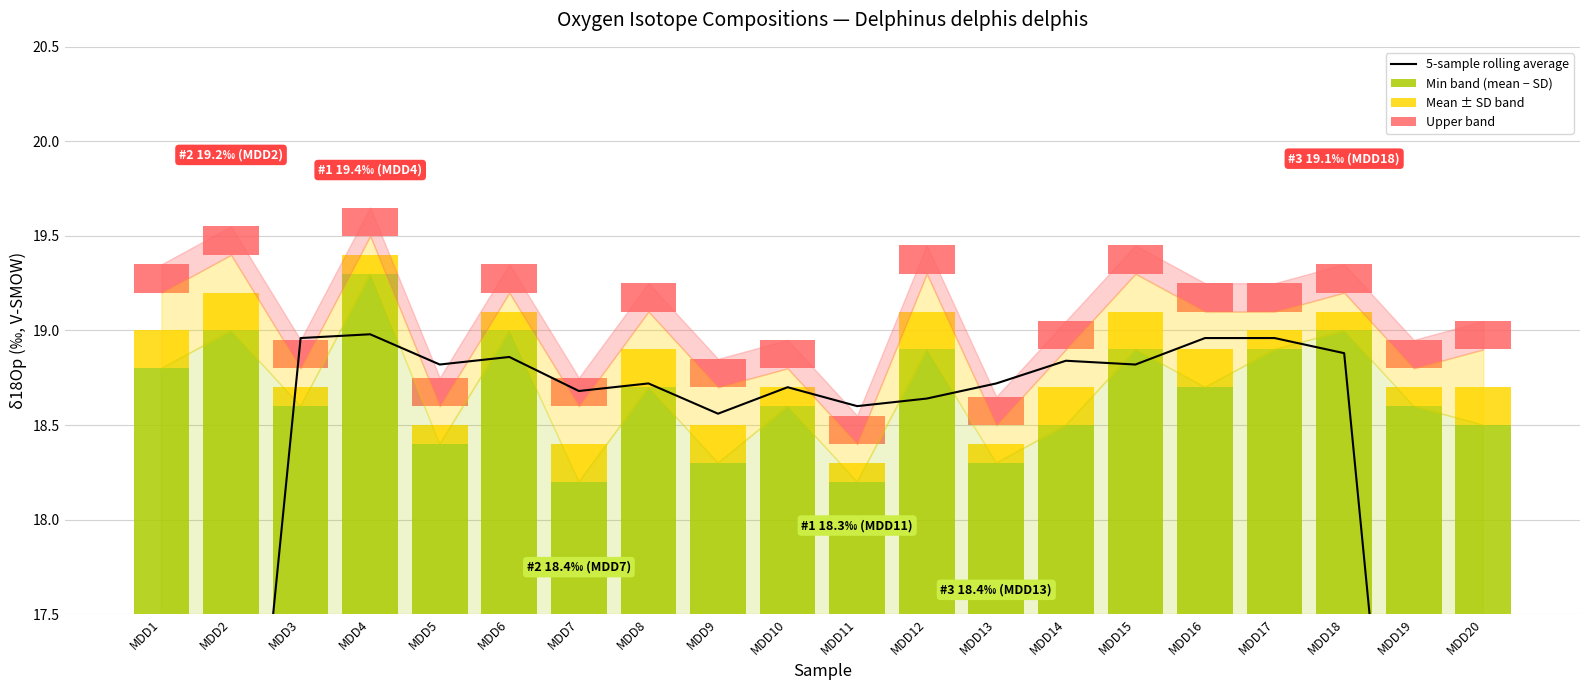

Which series has the largest range (max minus min)?

5-sample rolling average